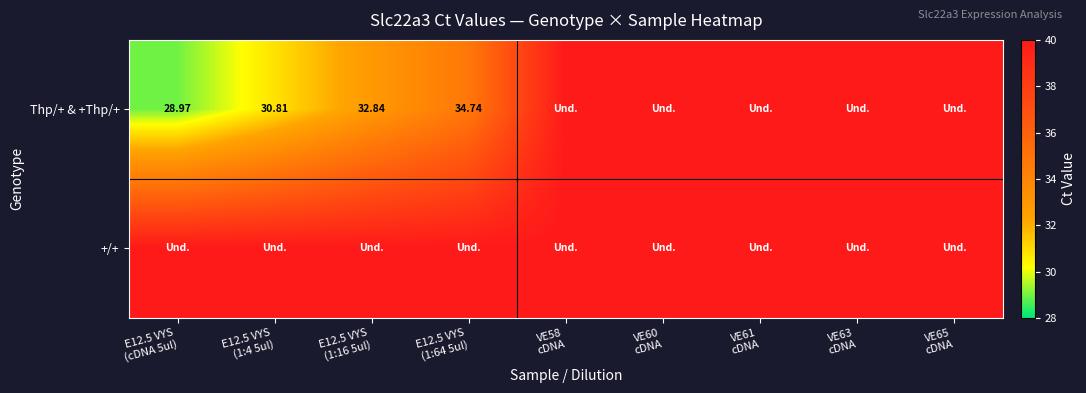

At E12.5 VYS (1:64 5ul), list the series in order from smallest to largest.

Thp/+ & +Thp/+, +/+